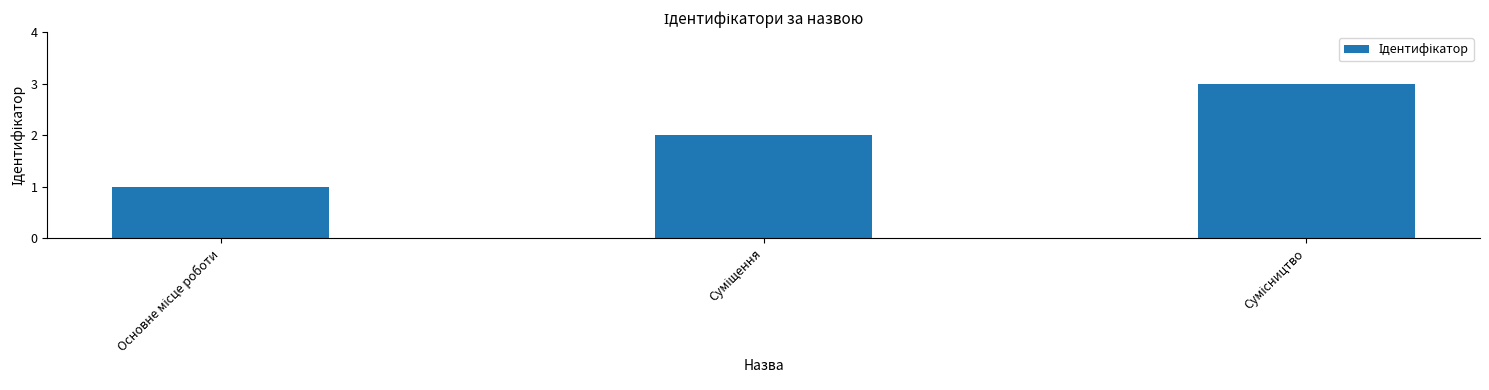

What is the greatest value displayed?

3